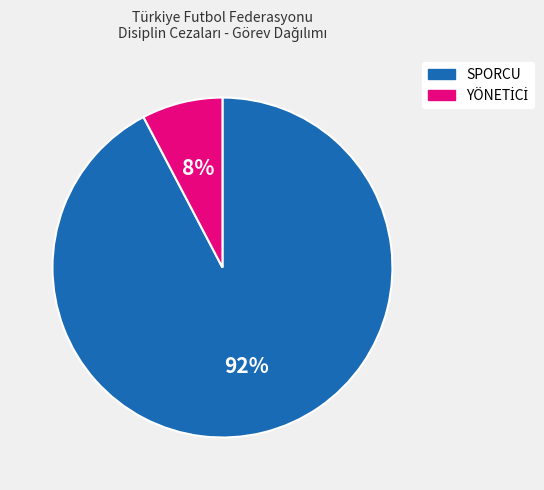

True or false: SPORCU accounts for 92% of the total.

True